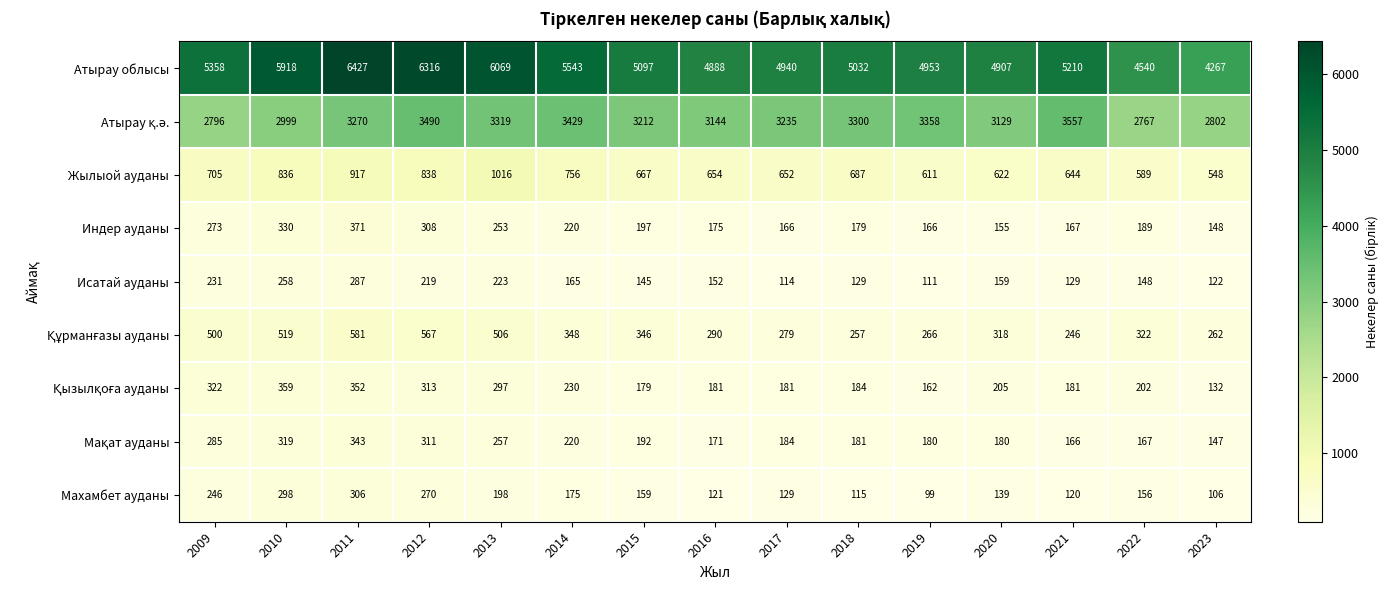

What is the difference between the maximum and minimum values in the Индер ауданы series?

223